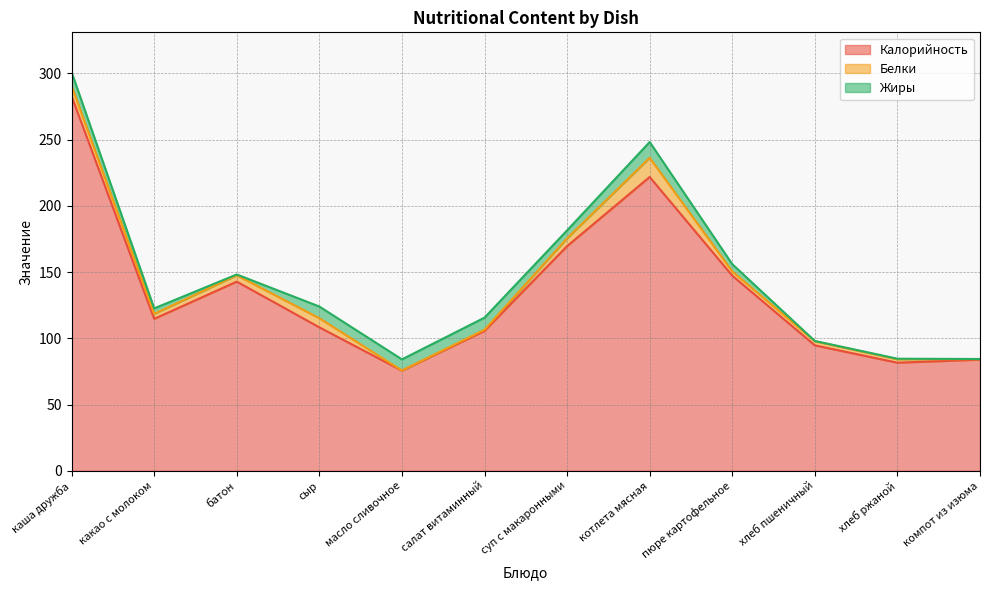

Count the number of categories in the chart.

12